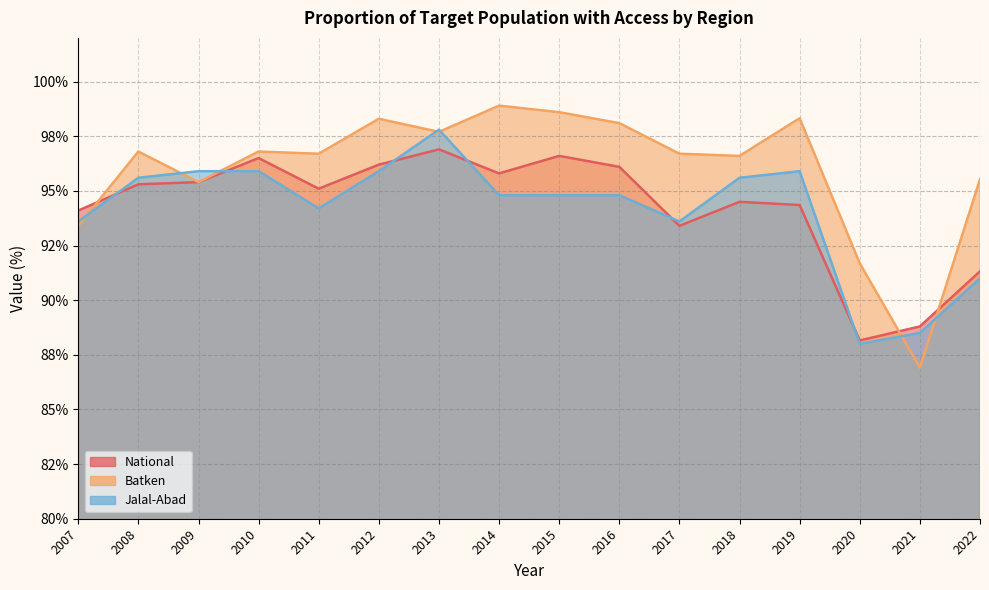

How many lines are shown in the chart?

3